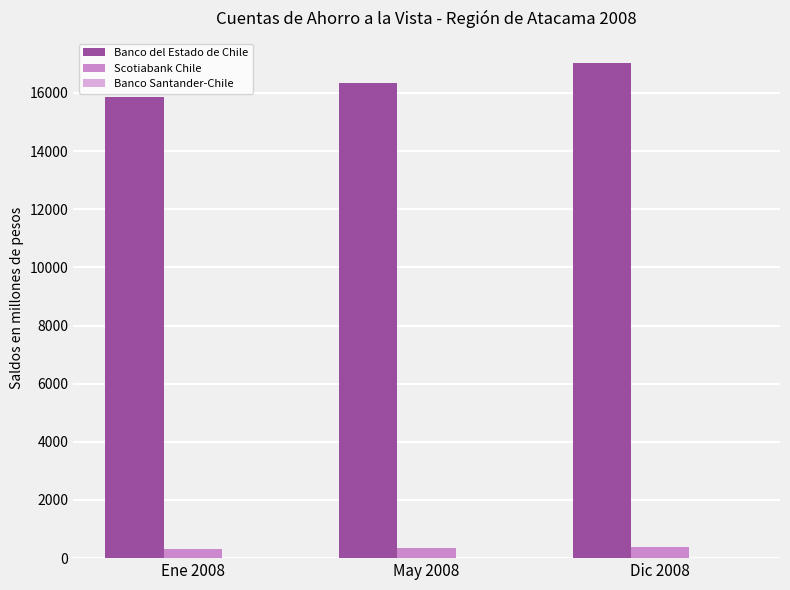

At which category is the sum across all series the highest?

Dic 2008